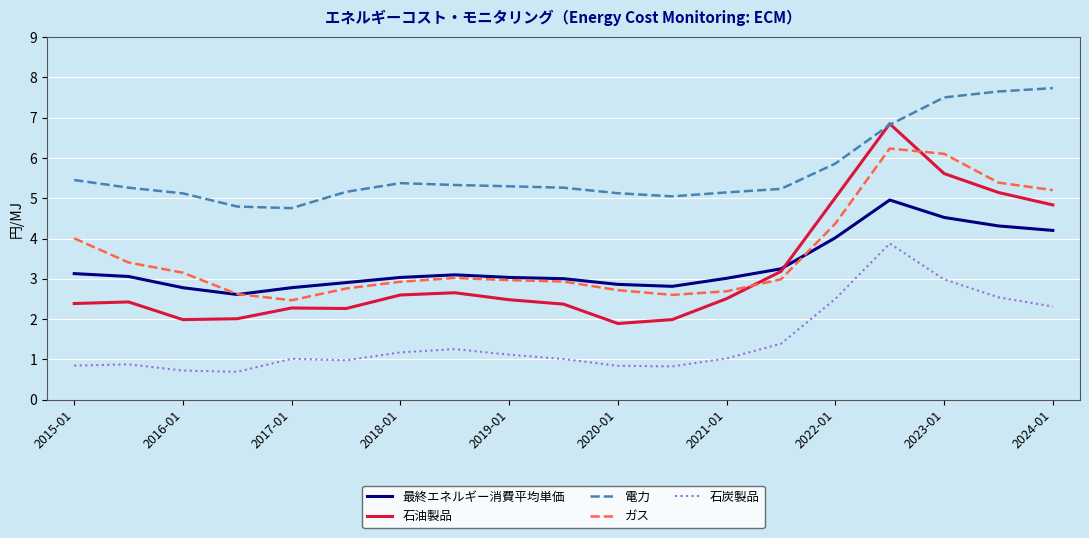

True or false: 石炭製品 and 最終エネルギー消費平均単価 cross at least once.

False